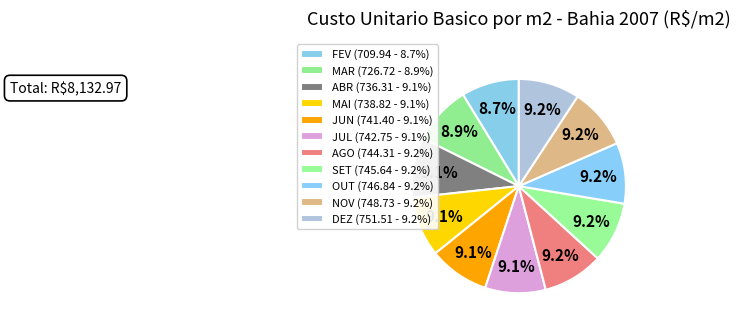

How many segments does this pie chart have?

11